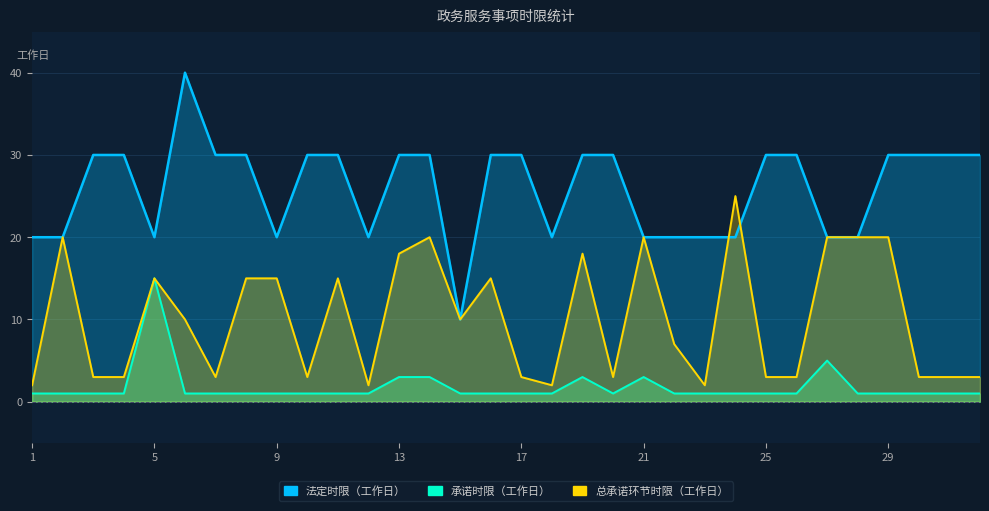

At 22, list the series in order from smallest to largest.

承诺时限（工作日）, 总承诺环节时限（工作日）, 法定时限（工作日）